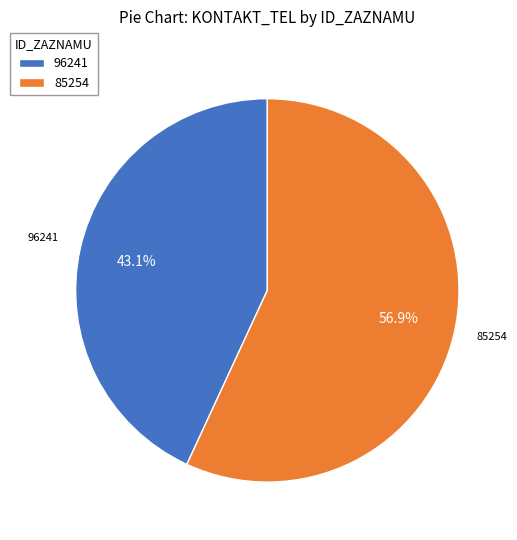

How many slices are in this pie chart?

2